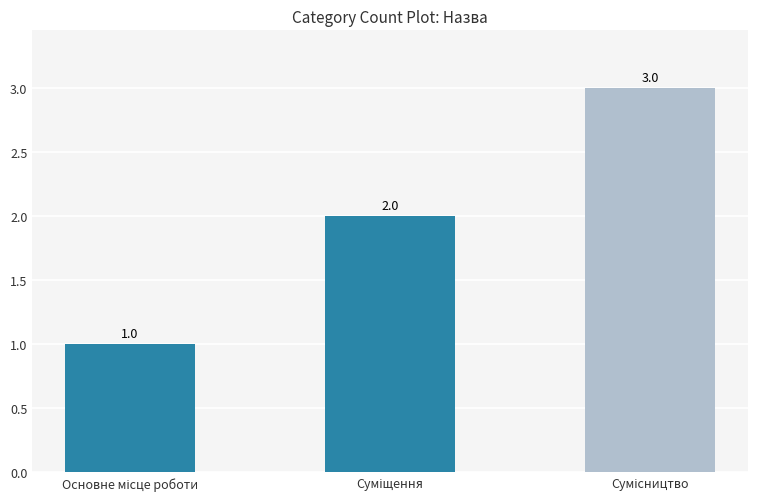

What is the sum of all values?

6